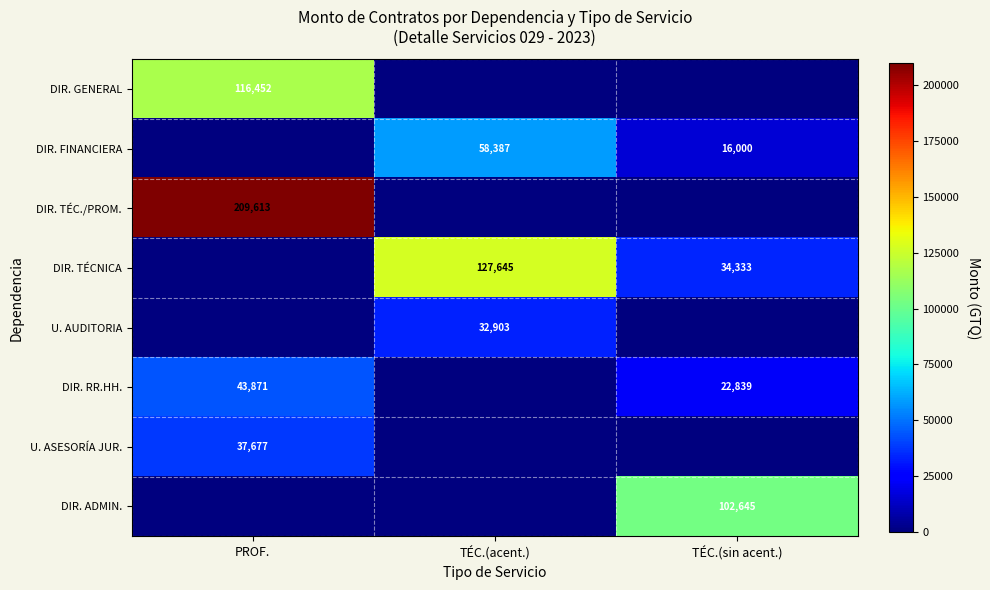

True or false: DIR. RR.HH. has a value of 38445 at TÉC.(sin acent.).

False